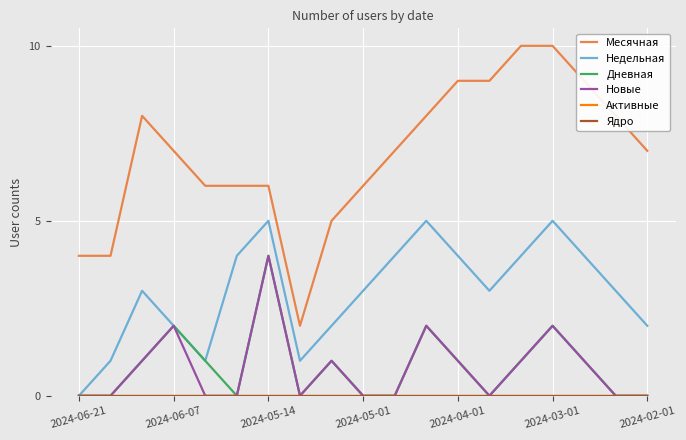

At how many categories does at least one series exceed 7?

8